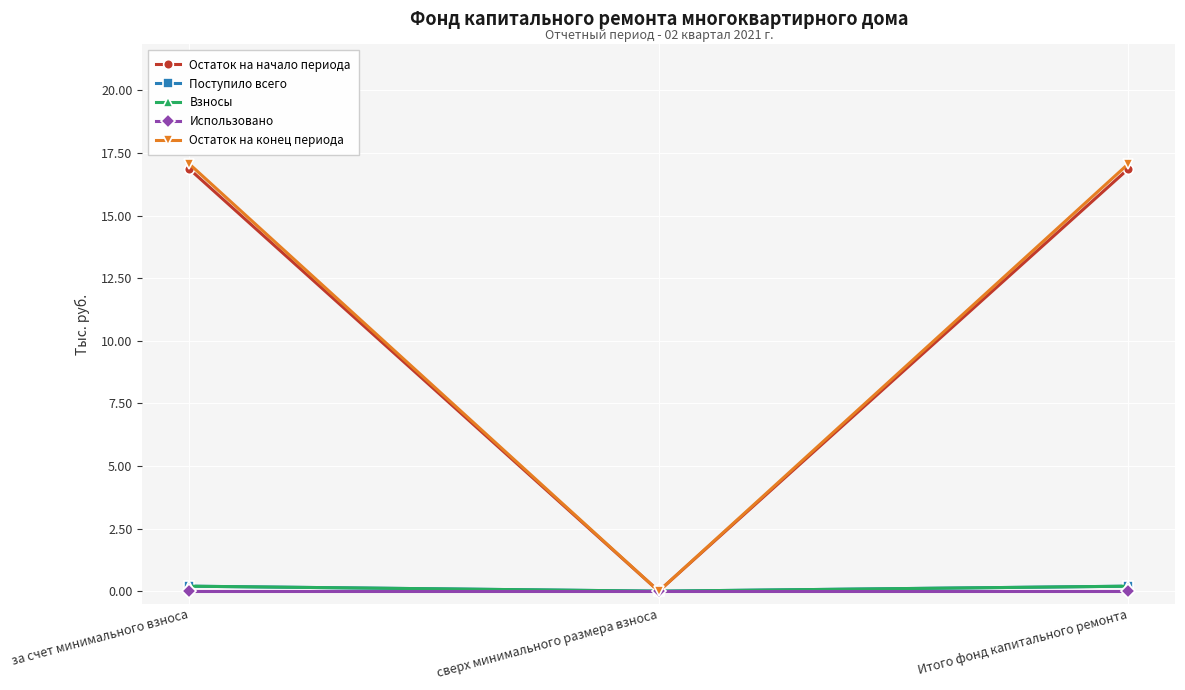

Which series has the widest spread of values?

Остаток на конец периода